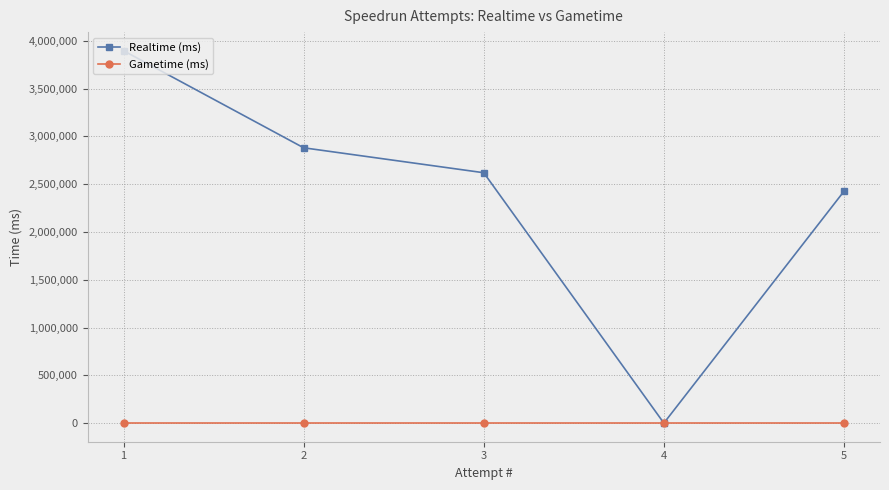

Reading left to right, what are all the values shown in this chart?

Realtime (ms): 1=3895369	2=2880017	3=2619040	4=0	5=2425152
Gametime (ms): 1=0	2=0	3=0	4=0	5=0